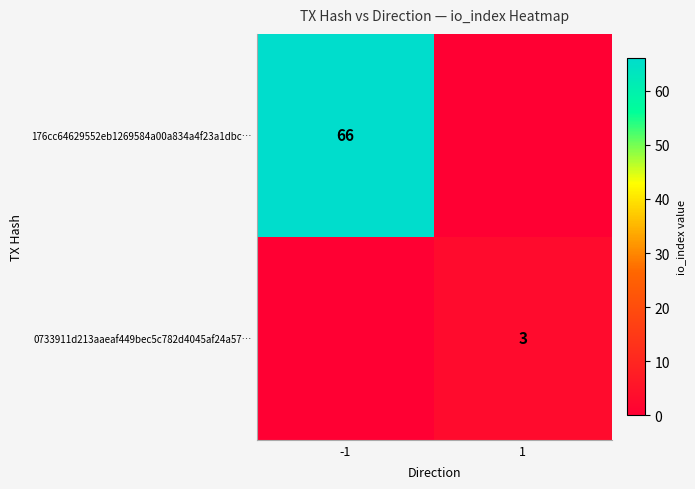

The 0733911d213aaeaf449bec5c782d4045af24a57… series shows 3 at 1. True or false?

True